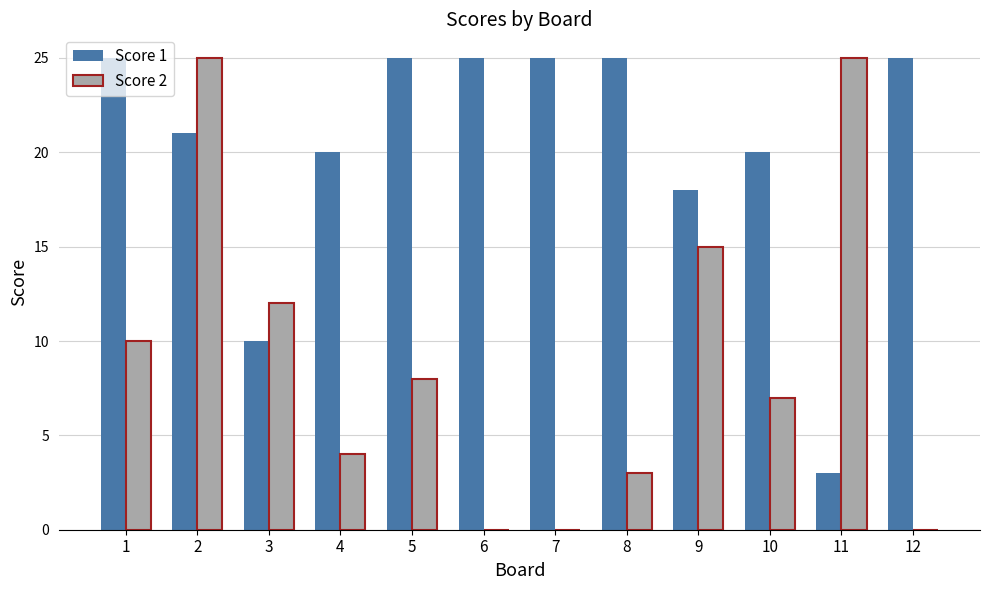

At which label is Score 2 closest to 12?

3